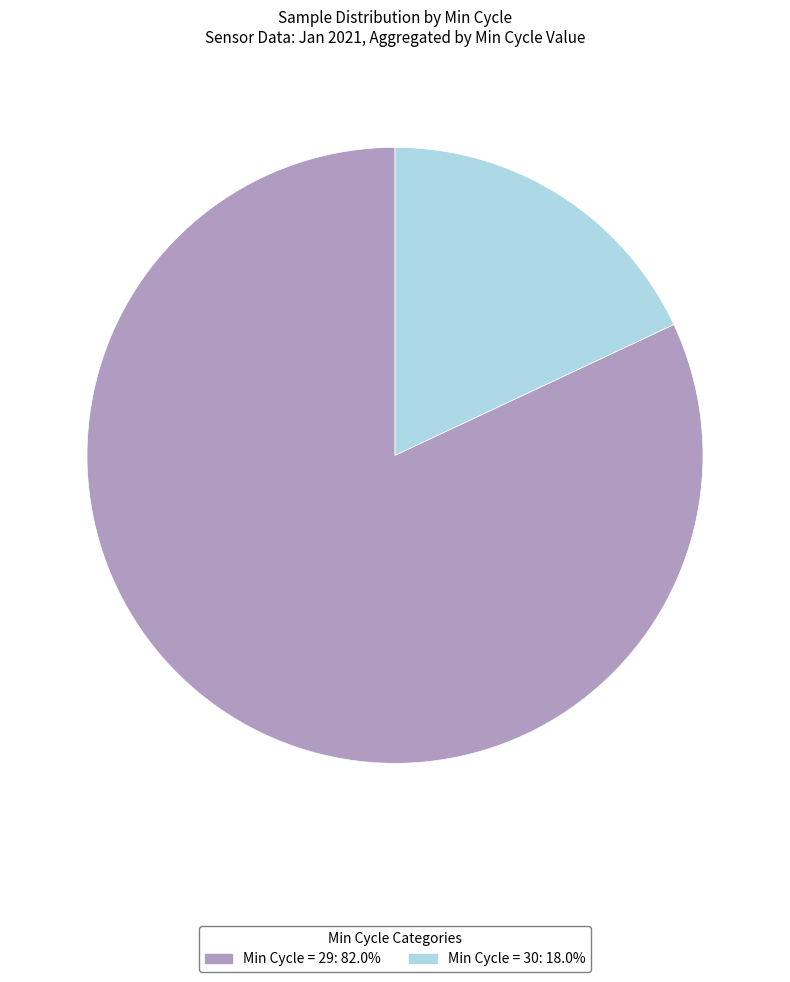

Is there any slice that represents more than half of the pie?

Yes